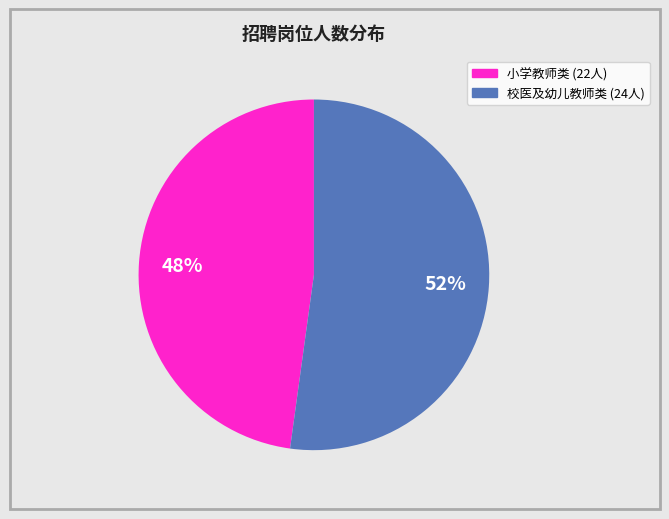

Is there any slice that represents more than half of the pie?

Yes